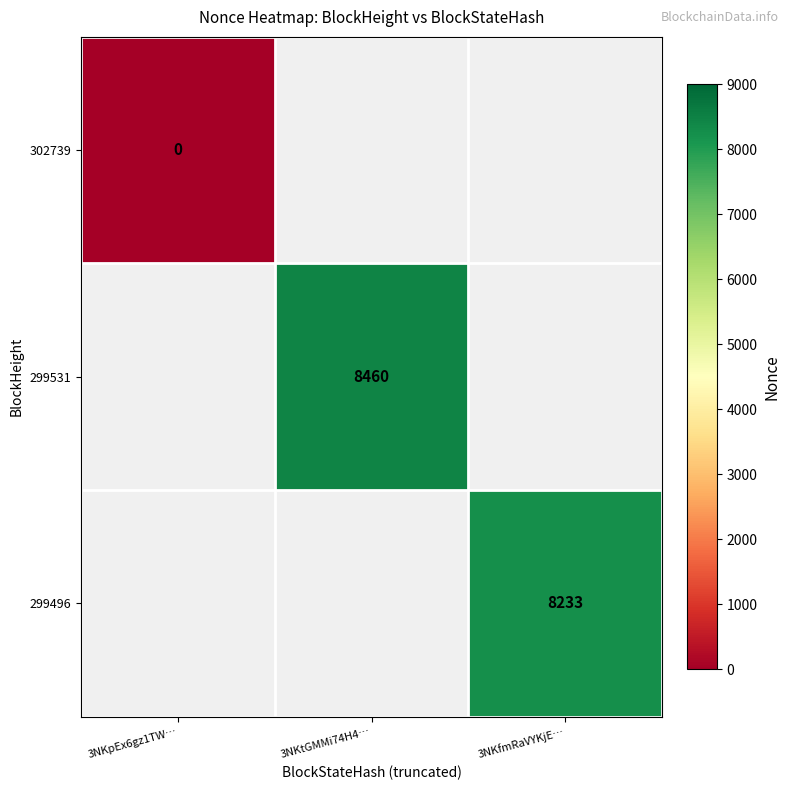

Is it true that 299531 equals 2706 at 3NKtGMMi74H4…?

False